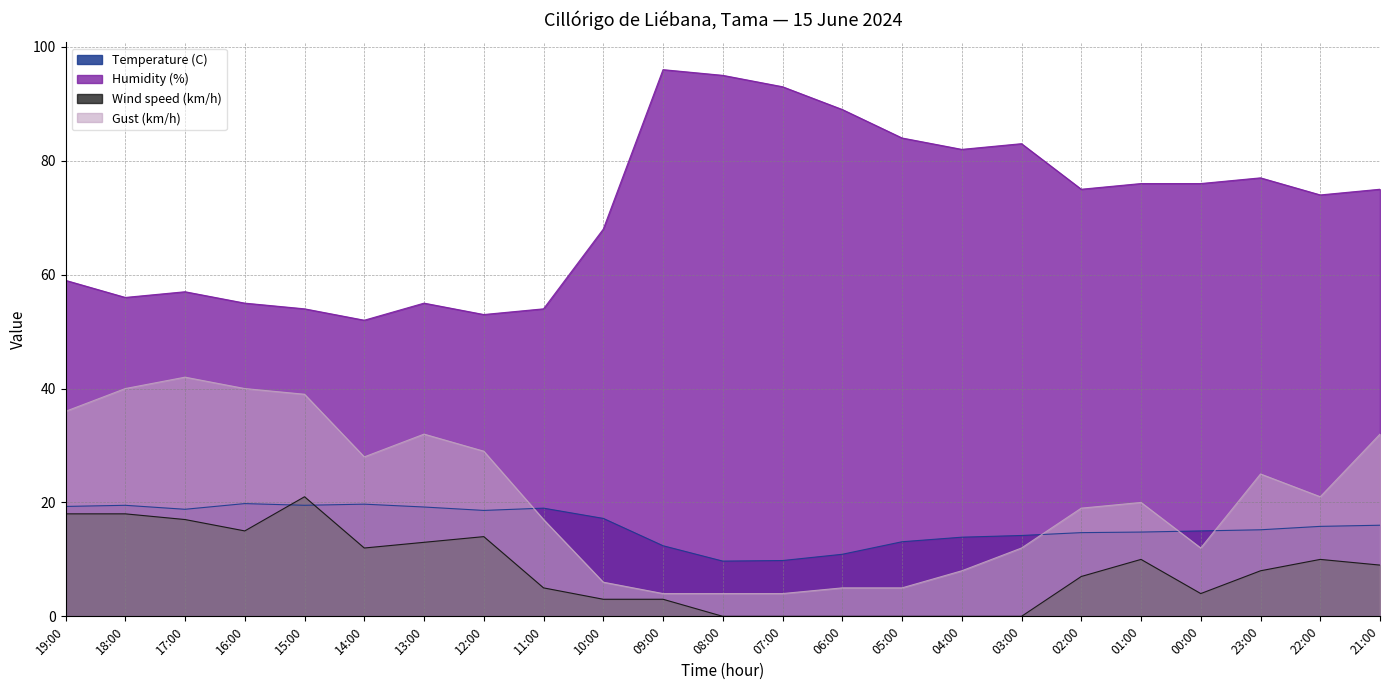

What position from the right is 02:00?

6